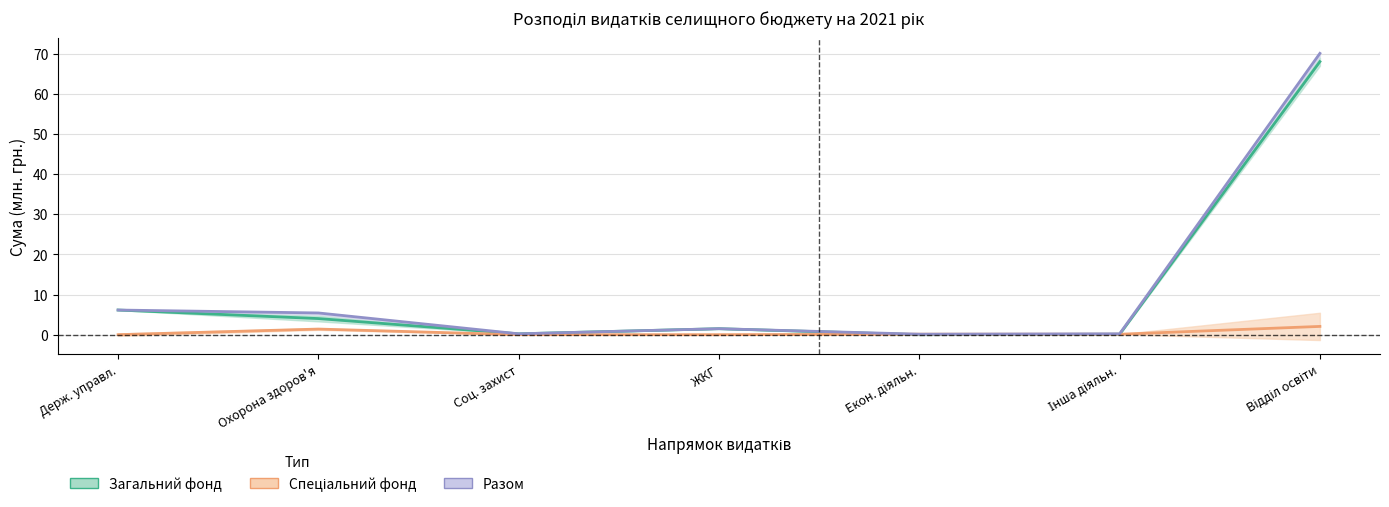

True or false: Разом and Спеціальний фонд intersect in this chart.

False